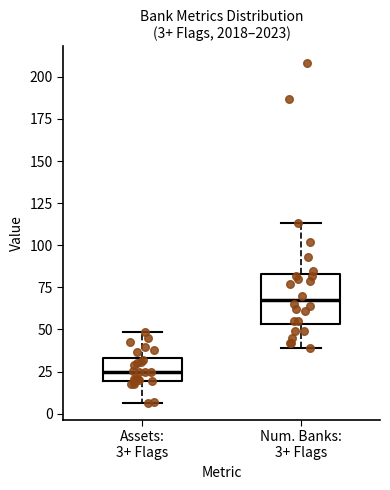

Which box is the tallest, from its lower edge to its upper edge?

Num. Banks: 3+ Flags